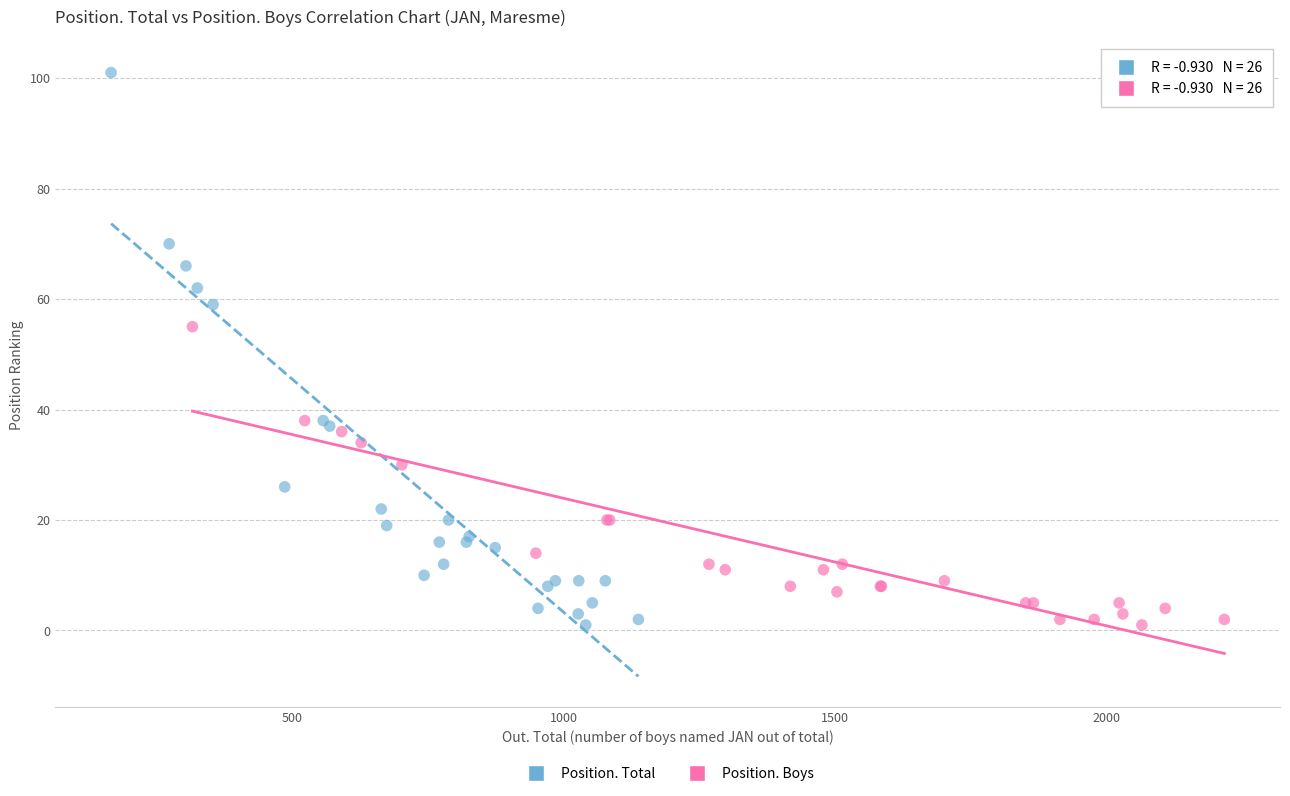

Which series reaches the maximum Y coordinate?

Position. Total